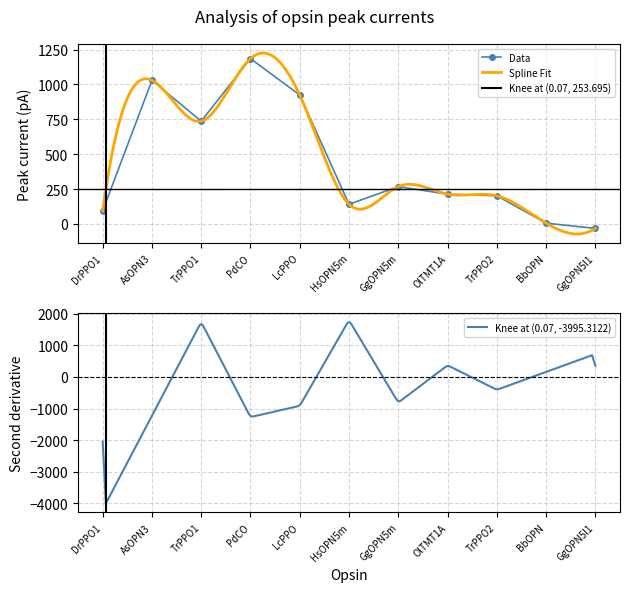

List the labels in order of value, largest first.

PdCO, AsOPN3, LcPPO, TrPPO1, GgOPN5m, OlTMT1A, TrPPO2, HsOPN5m, DrPPO1, BbOPN, GgOPN5l1